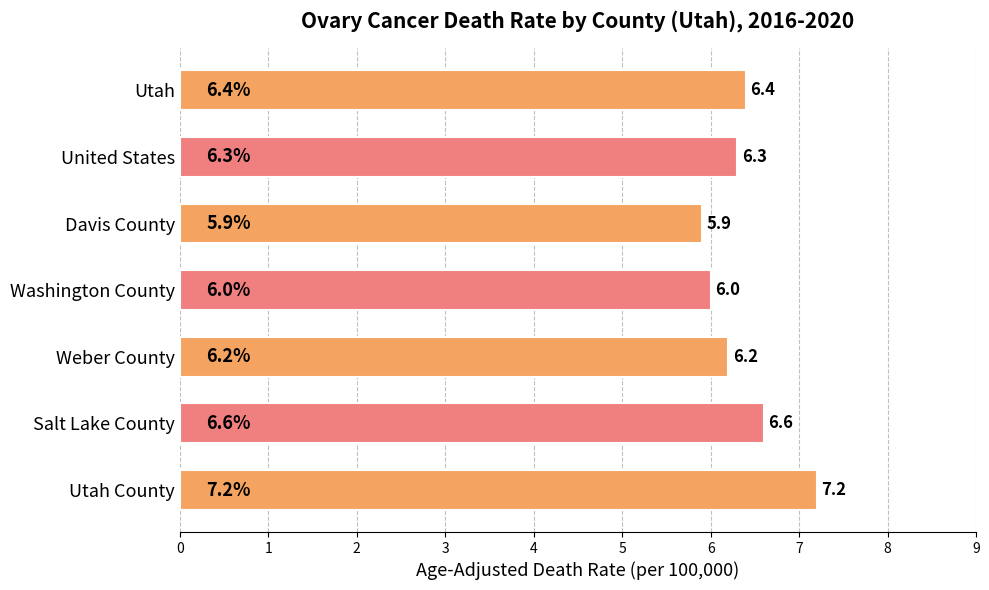

Rank the categories by value from lowest to highest.

Davis County, Washington County, Weber County, United States, Utah, Salt Lake County, Utah County